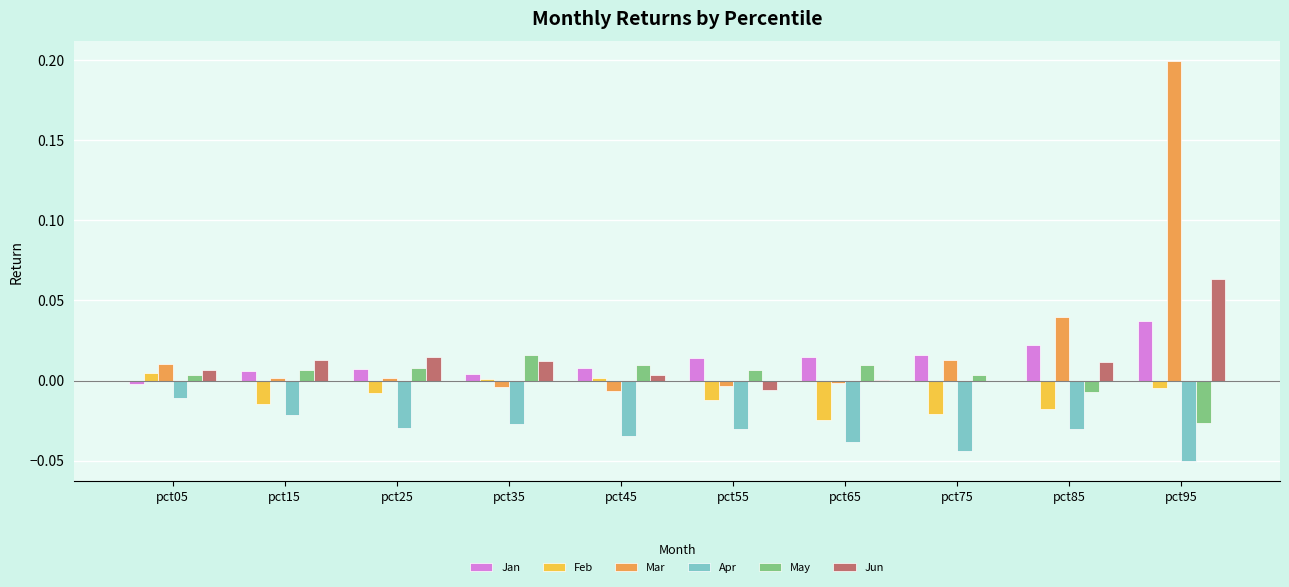

At which category is the sum across all series the highest?

pct95